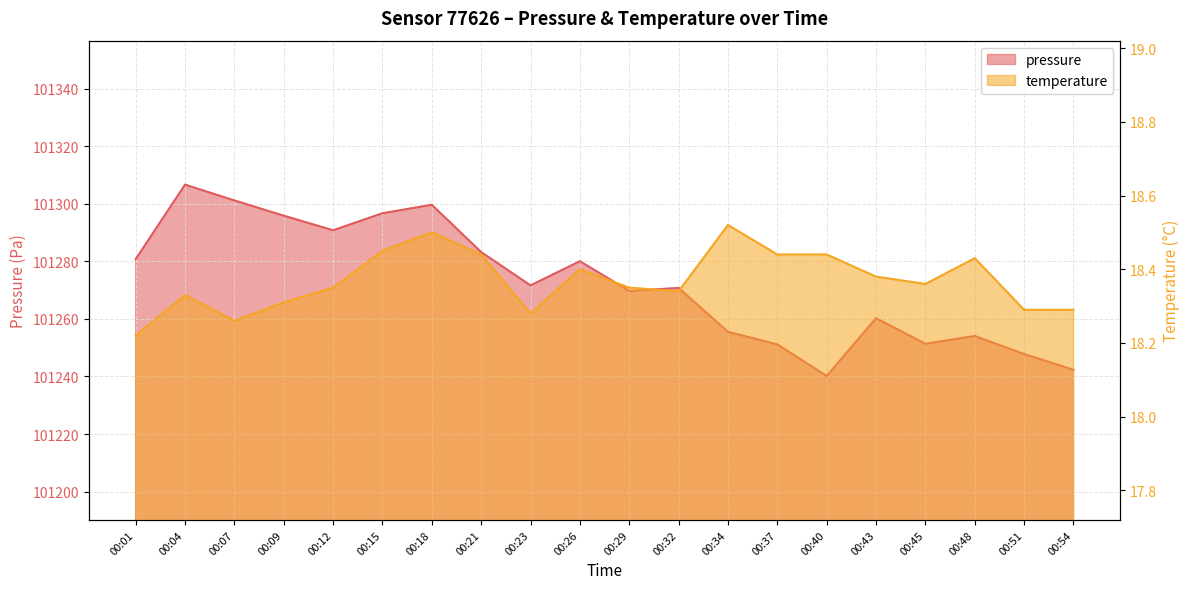

How many lines are shown in the chart?

2